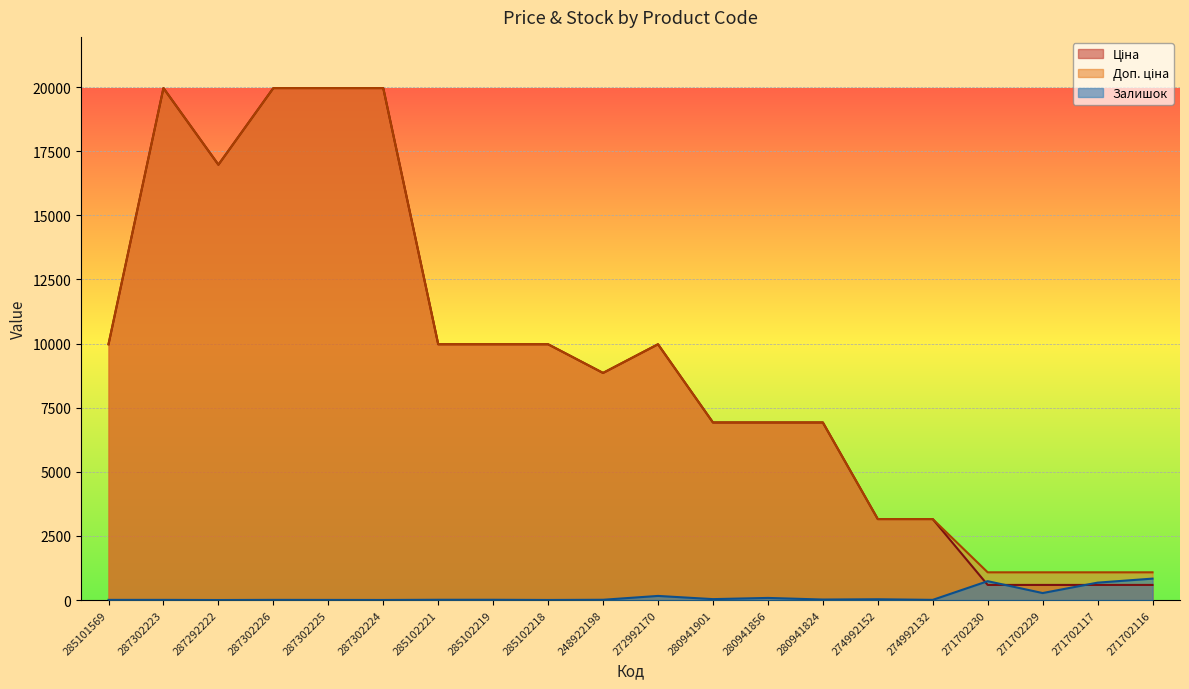

List the labels in order of Ціна value, smallest first.

271702230, 271702229, 271702117, 271702116, 274992152, 274992132, 280941901, 280941856, 280941824, 248922198, 285101569, 285102221, 285102219, 285102218, 272992170, 287292222, 287302223, 287302226, 287302225, 287302224